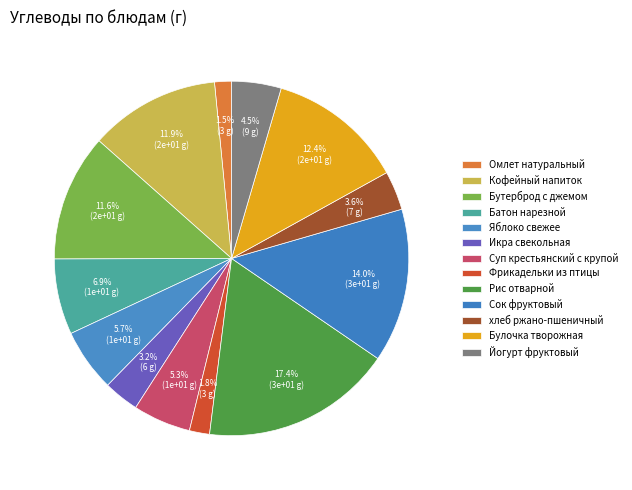

Is there any slice that represents more than half of the pie?

No